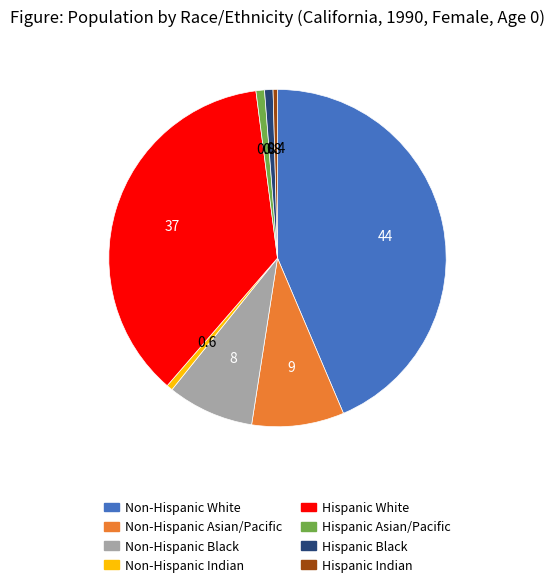

Combined, do Hispanic Indian and Hispanic Black account for over 50%?

No